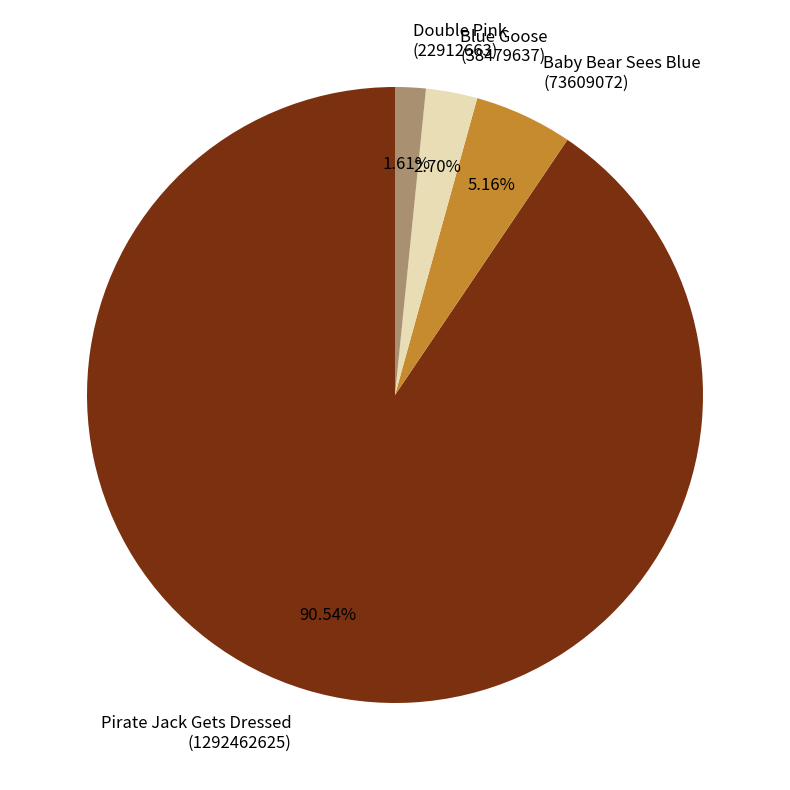

Do Blue Goose (38479637) and Pirate Jack Gets Dressed (1292462625) together represent more than half of the pie?

Yes